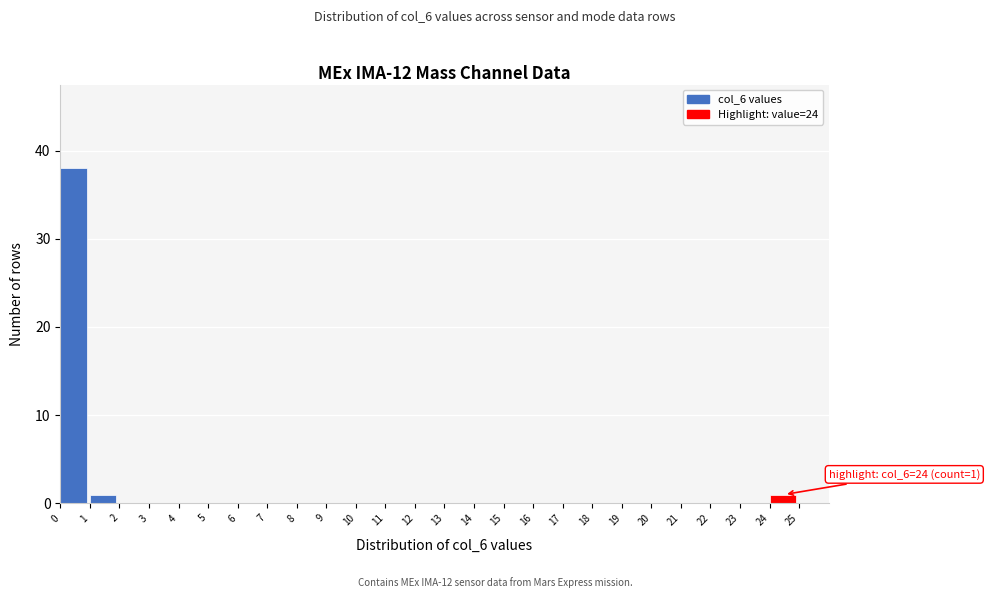

Over which range of the x-axis is the bar tallest?

0 to 1